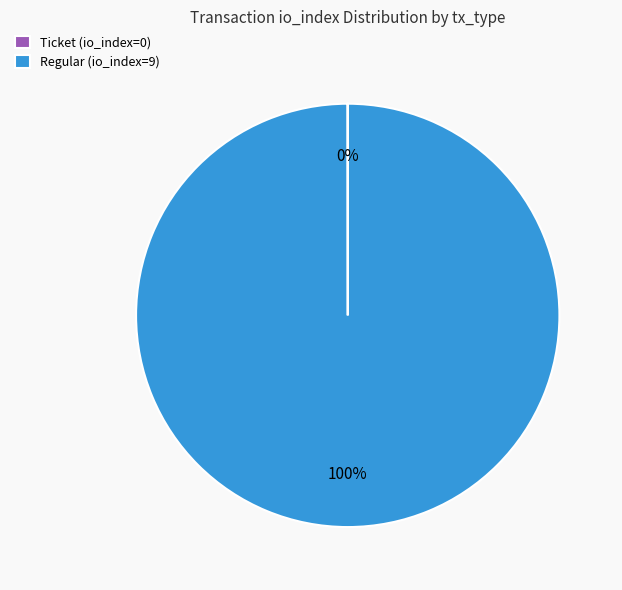

True or false: Regular (io_index=9) accounts for 100% of the total.

True